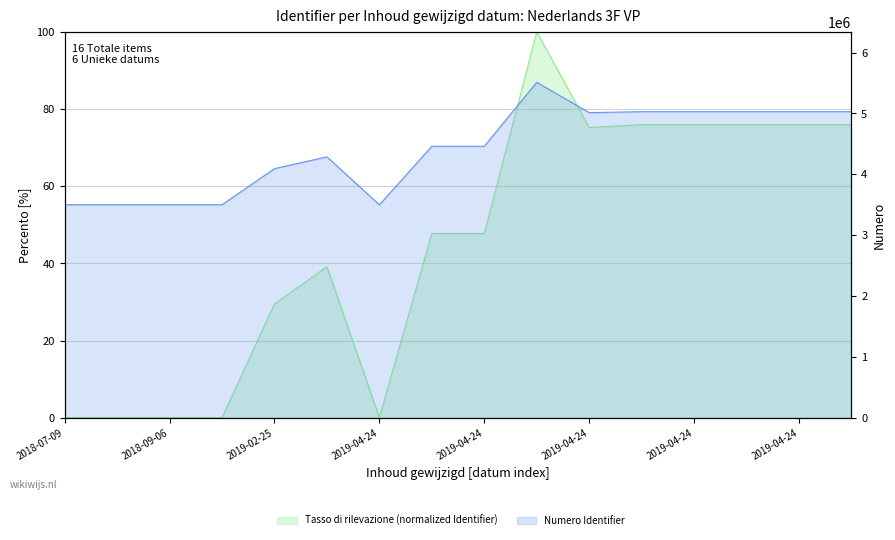

At which category does the data reach its first local valley?

2019-04-24